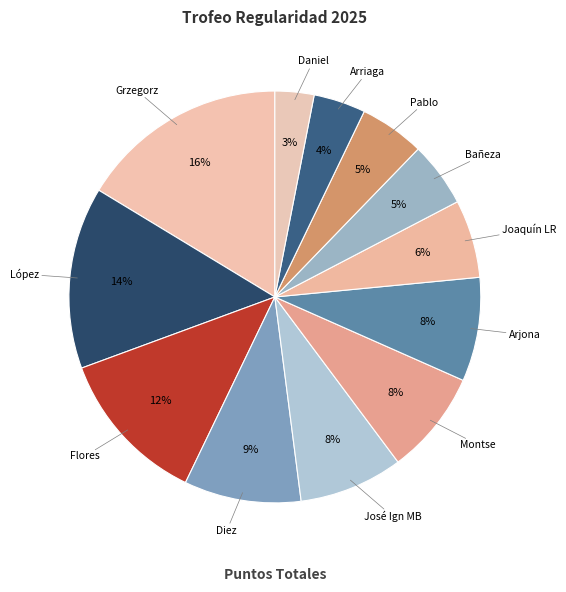

Count the number of slices in the pie.

12